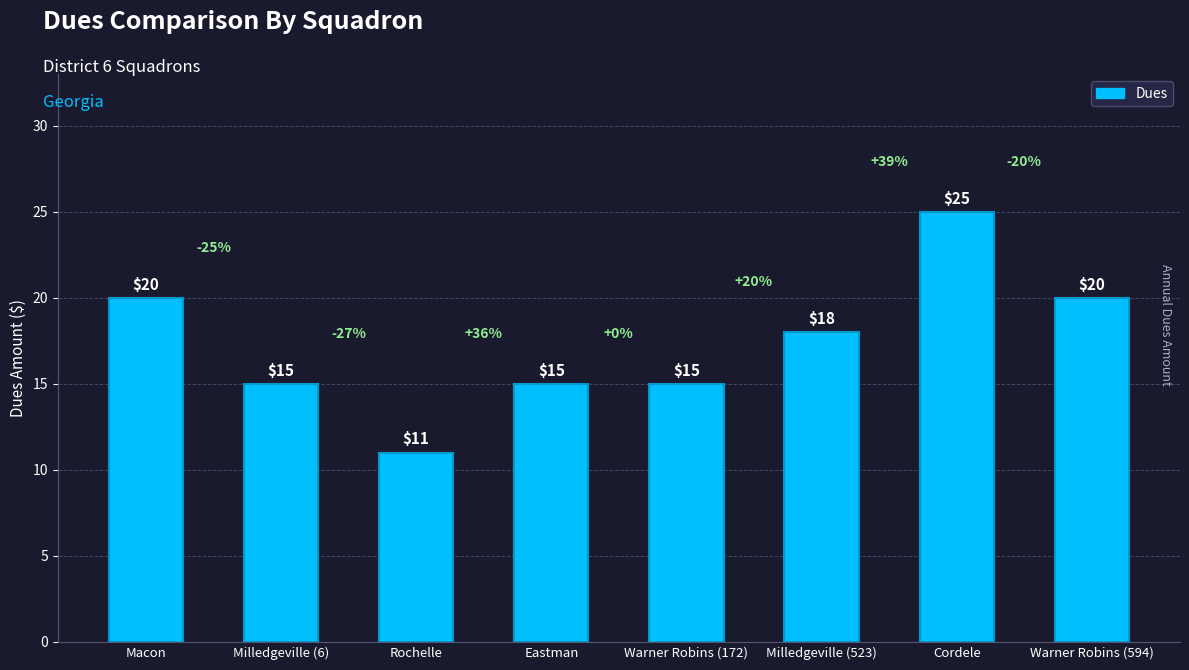

What is the minimum value shown in the chart?

11